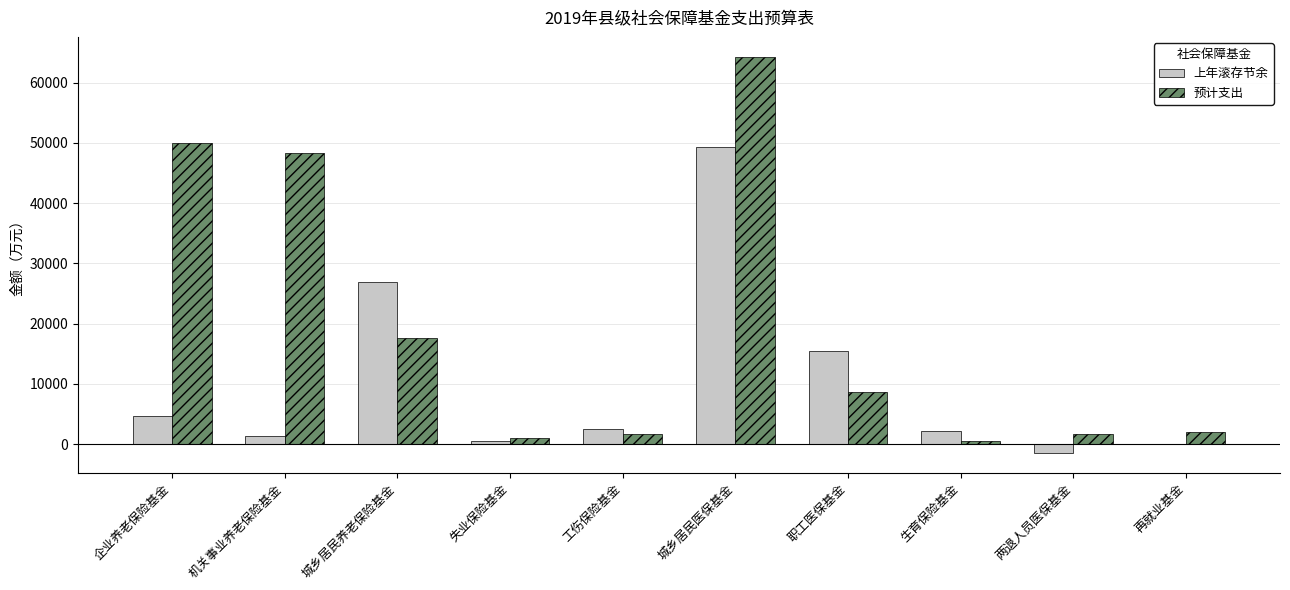

What is the sum of the 预计支出 values at 职工医保基金 and 两退人员医保基金?

10340